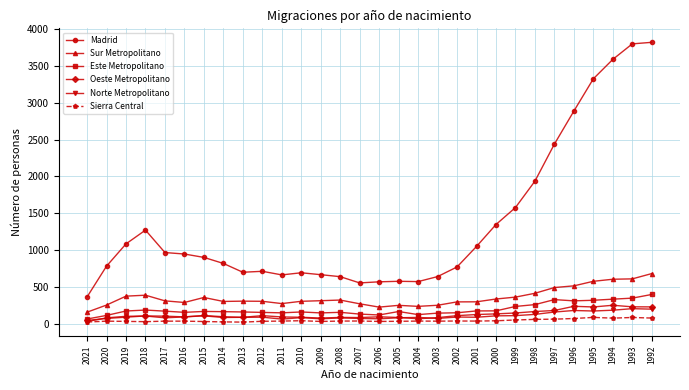

True or false: Oeste Metropolitano has more than 2 points higher than both neighbors.

True